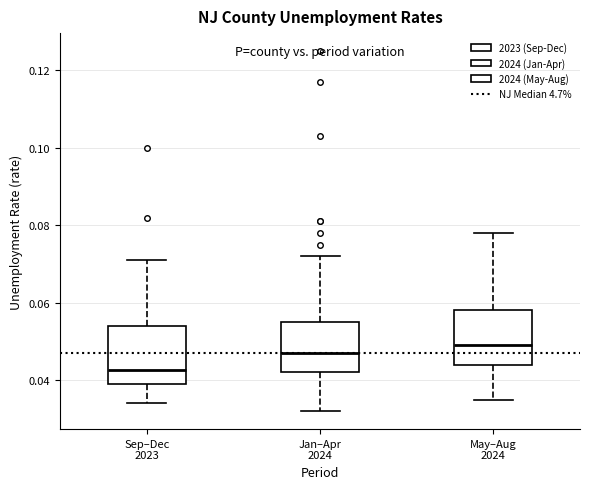

Reading left to right, transcribe this box plot: for each box, give where its median line is, the range the box spans, and where its two whiskers end, as read against the y-axis. The values are not printed on the chart, so give them approximately, as read against the axis.

Sep–Dec 2023: median 0.042, box 0.040 to 0.054, whiskers 0.034 to 0.072
Jan–Apr 2024: median 0.048, box 0.042 to 0.056, whiskers 0.032 to 0.072
May–Aug 2024: median 0.050, box 0.044 to 0.058, whiskers 0.036 to 0.078